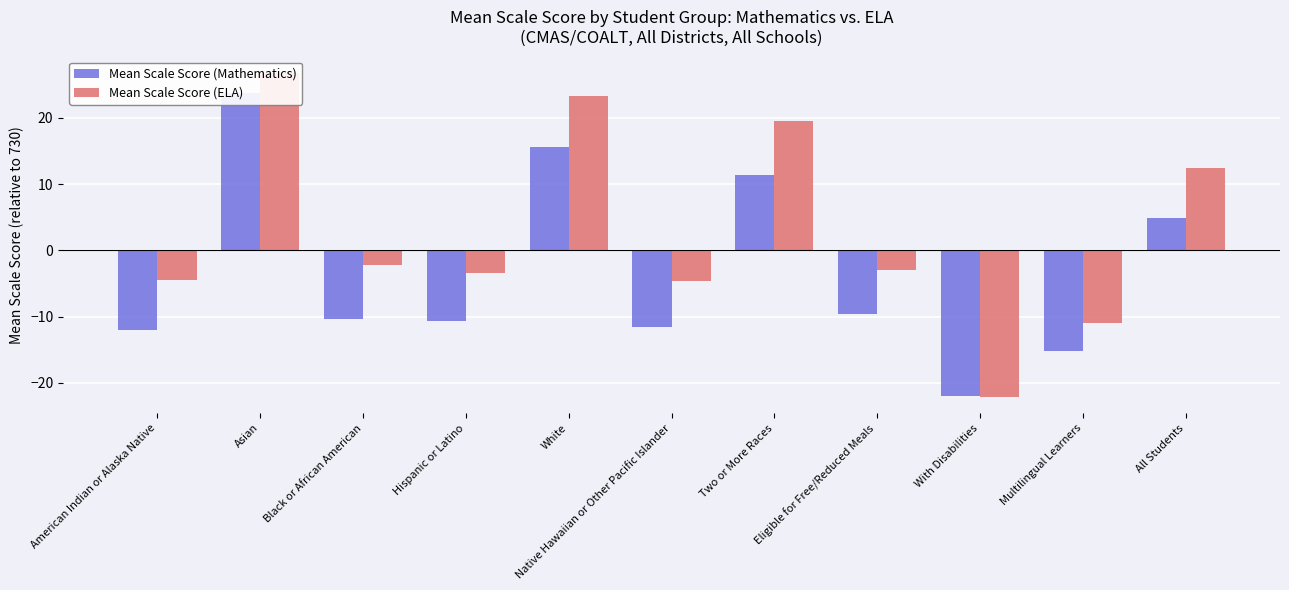

Is the value of Mean Scale Score (ELA) at Black or African American greater than the value of Mean Scale Score (Mathematics) at Hispanic or Latino?

Yes